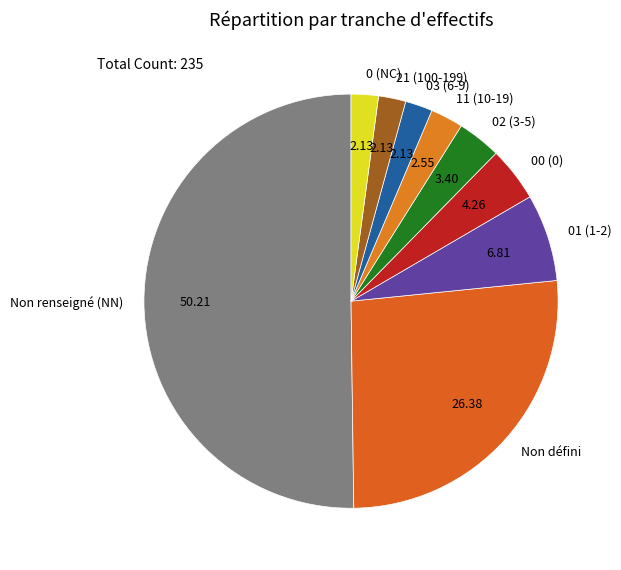

What is the majority slice?

Non renseigné (NN)